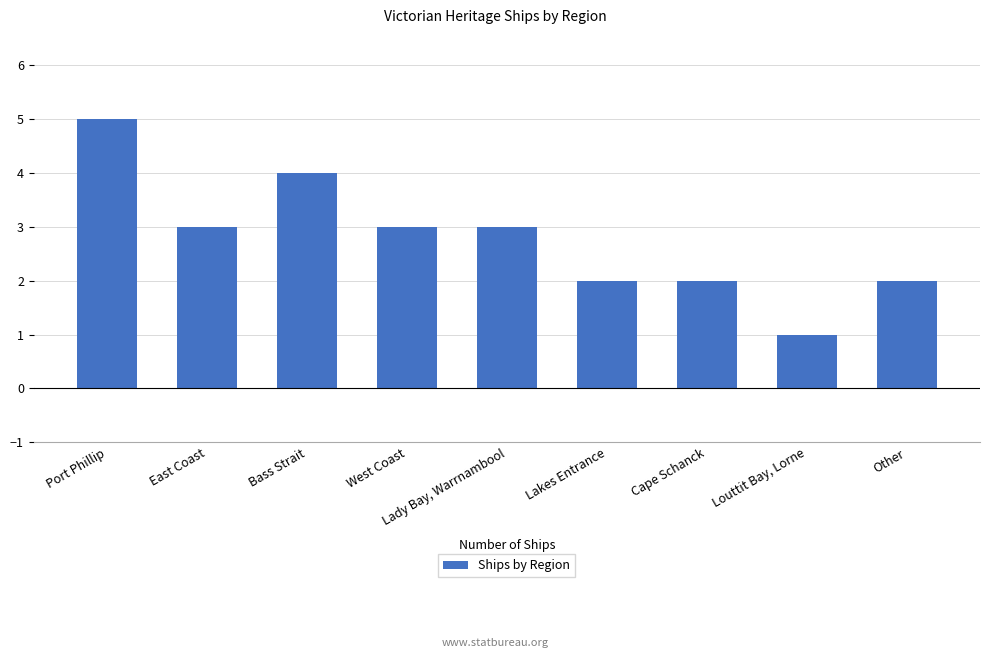

Are the bars horizontal?

No